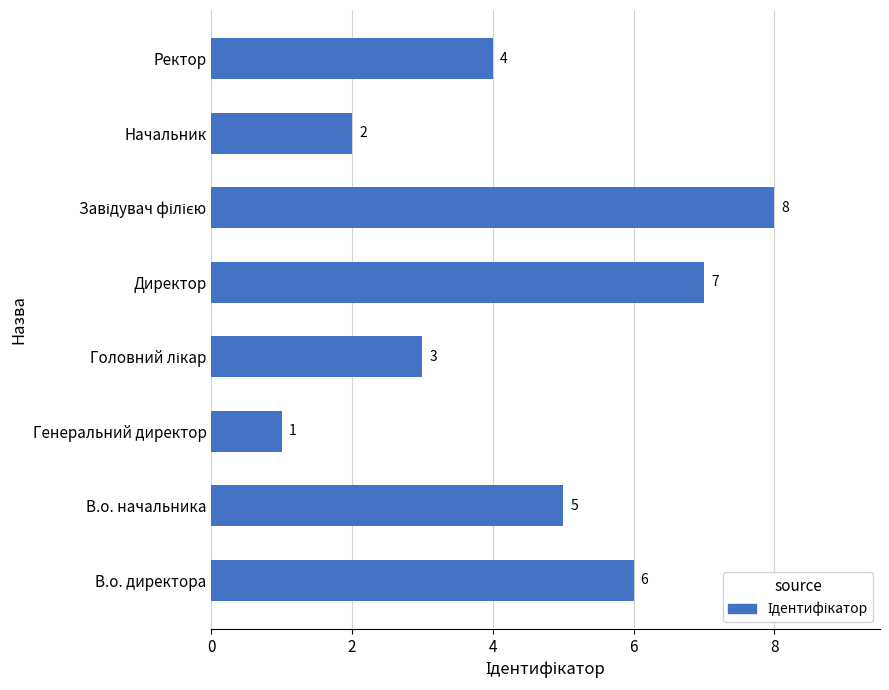

True or false: the data shows 11 at Директор.

False